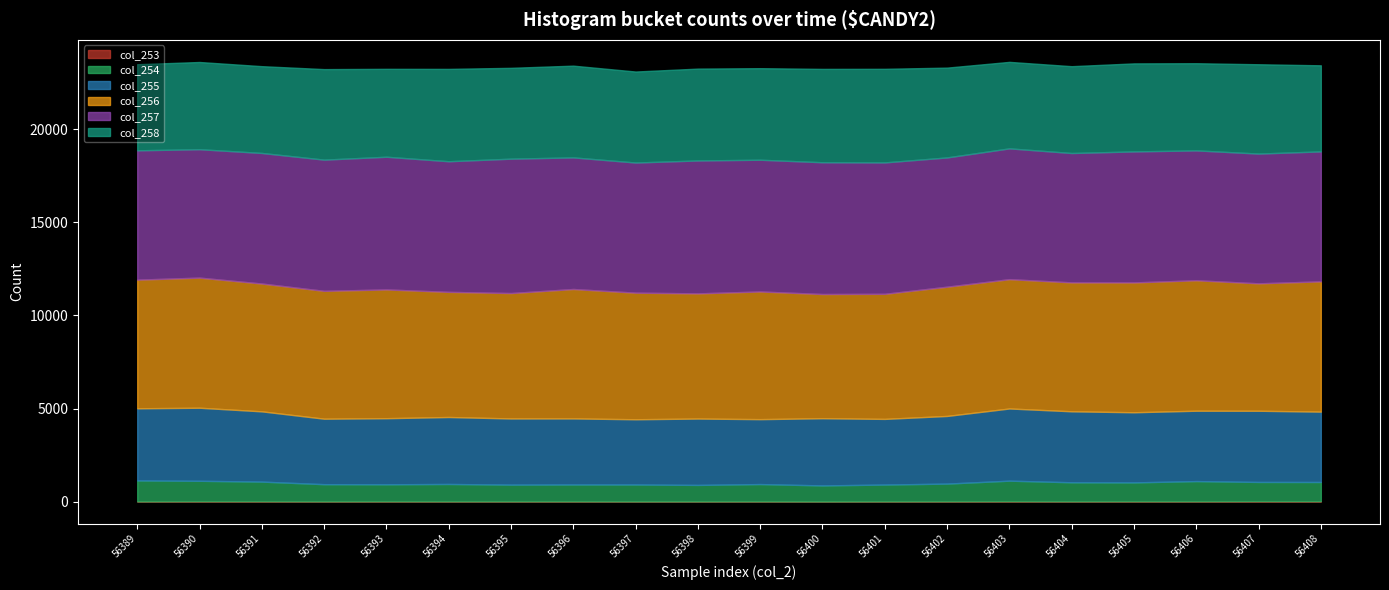

At which category does col_254 reach its first local peak?

56394